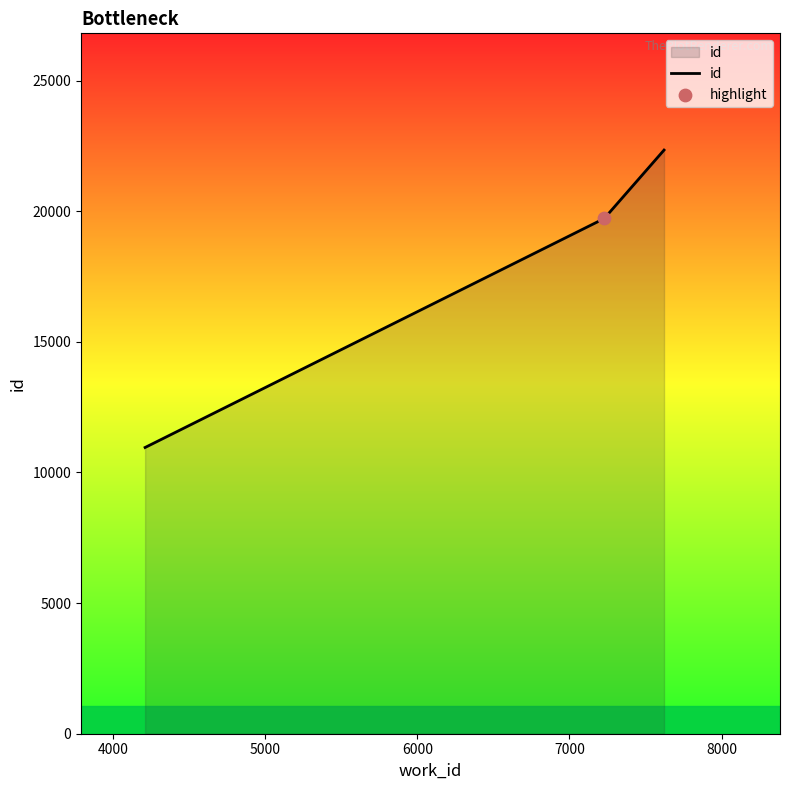

What is the smallest value displayed?

10957